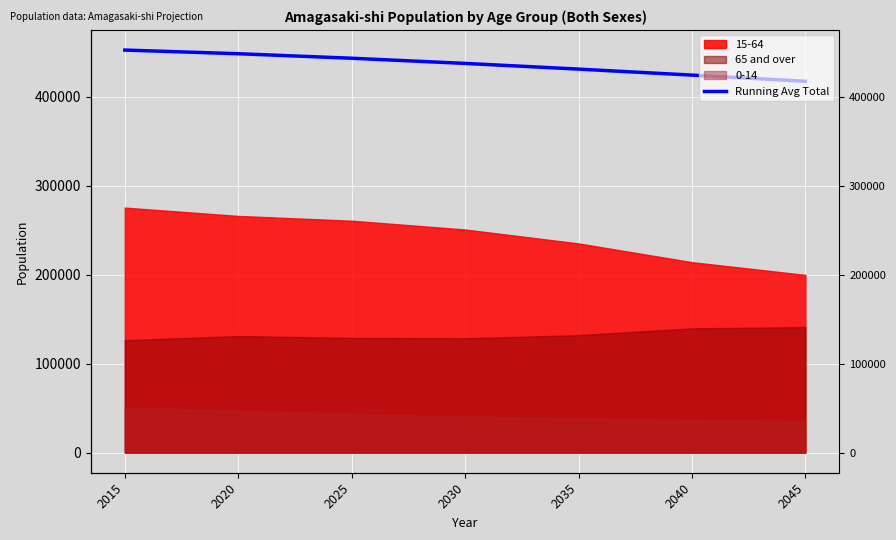

Reading left to right, list all the values displayed in this chart.

452563.0	448456.5	443380.7	437561.0	431162.6	424409.2	417509.6